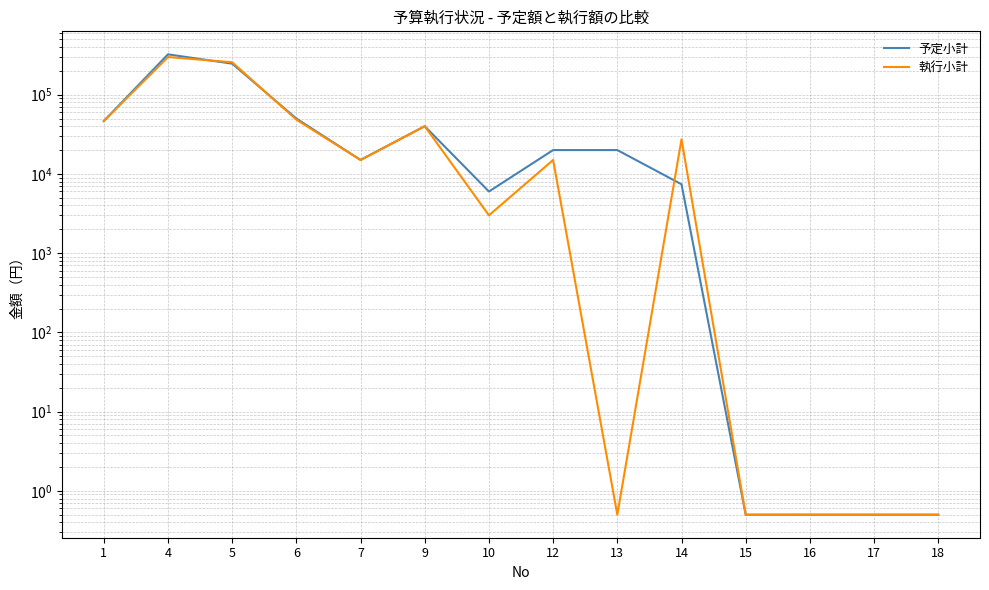

What is the sum of all 執行小計 values?

750467.5